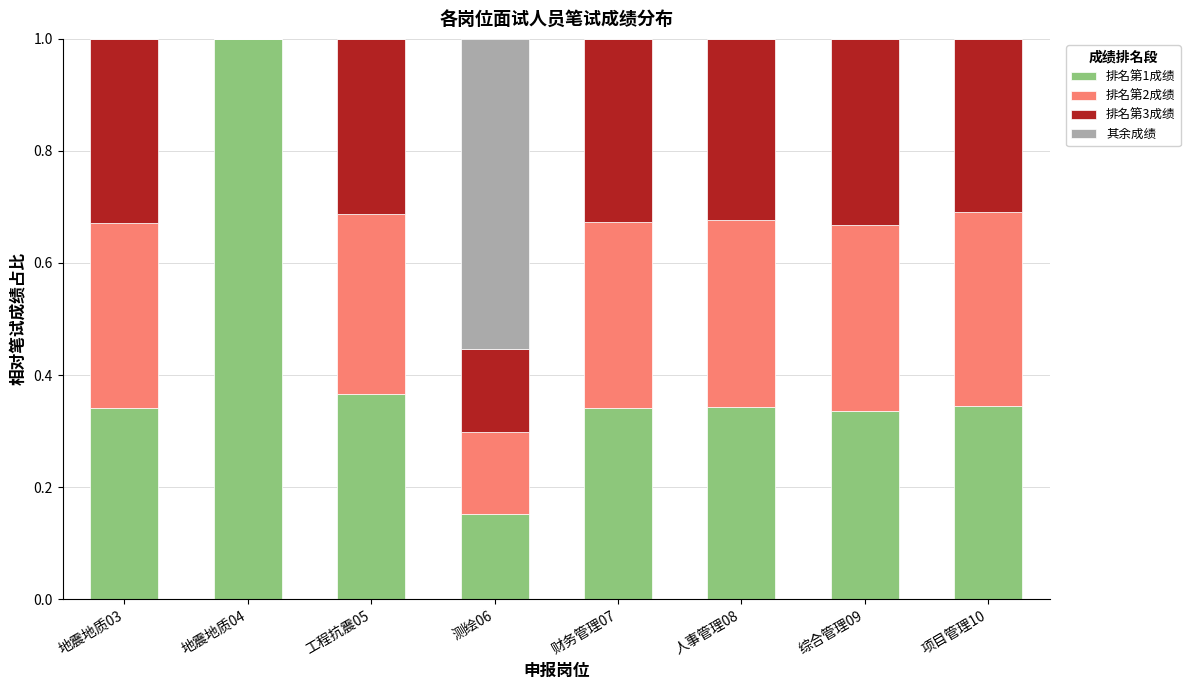

What is the sum of the 排名第1成绩 values at 财务管理07 and 项目管理10?

0.7